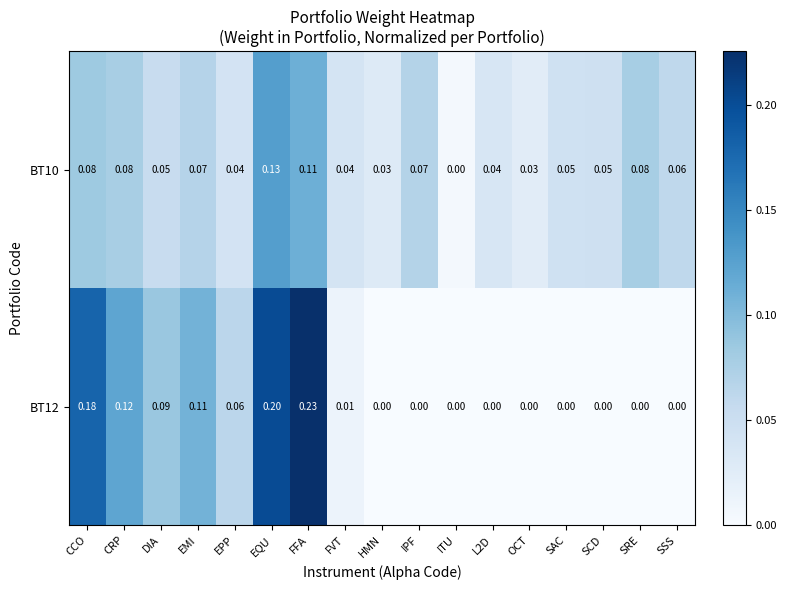

Where is BT10 nearest to the value 0?

ITU